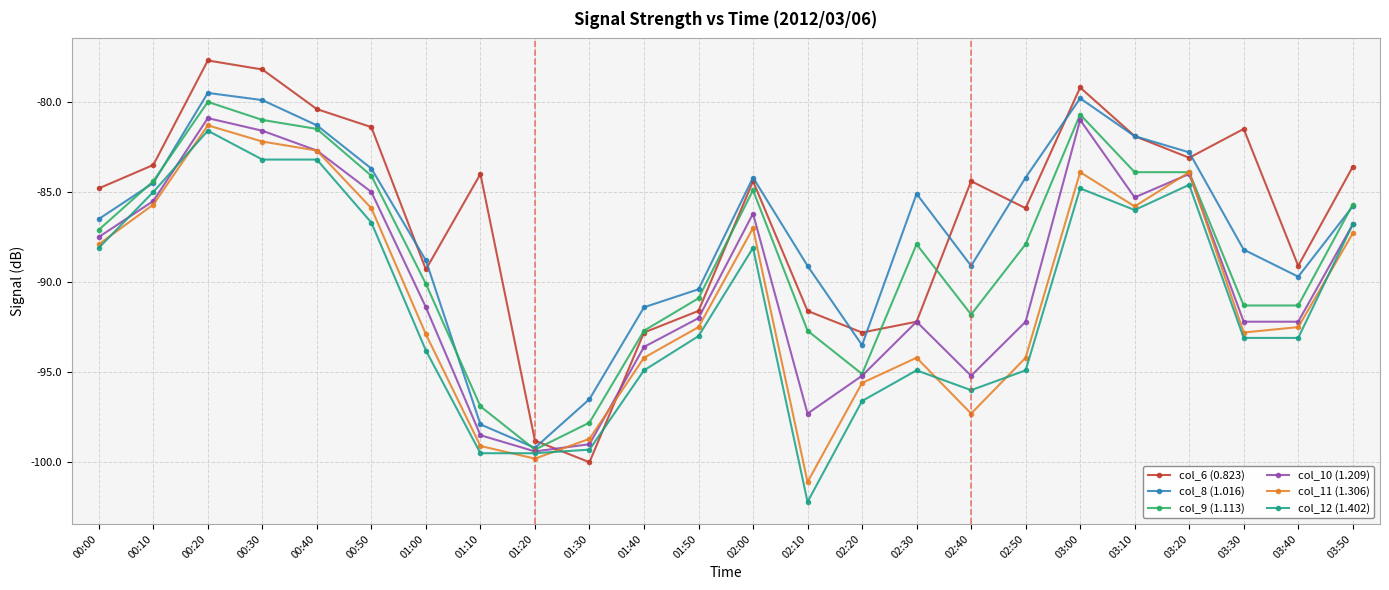

The col_12 (1.402) series shows -99.3 at 01:30. True or false?

True